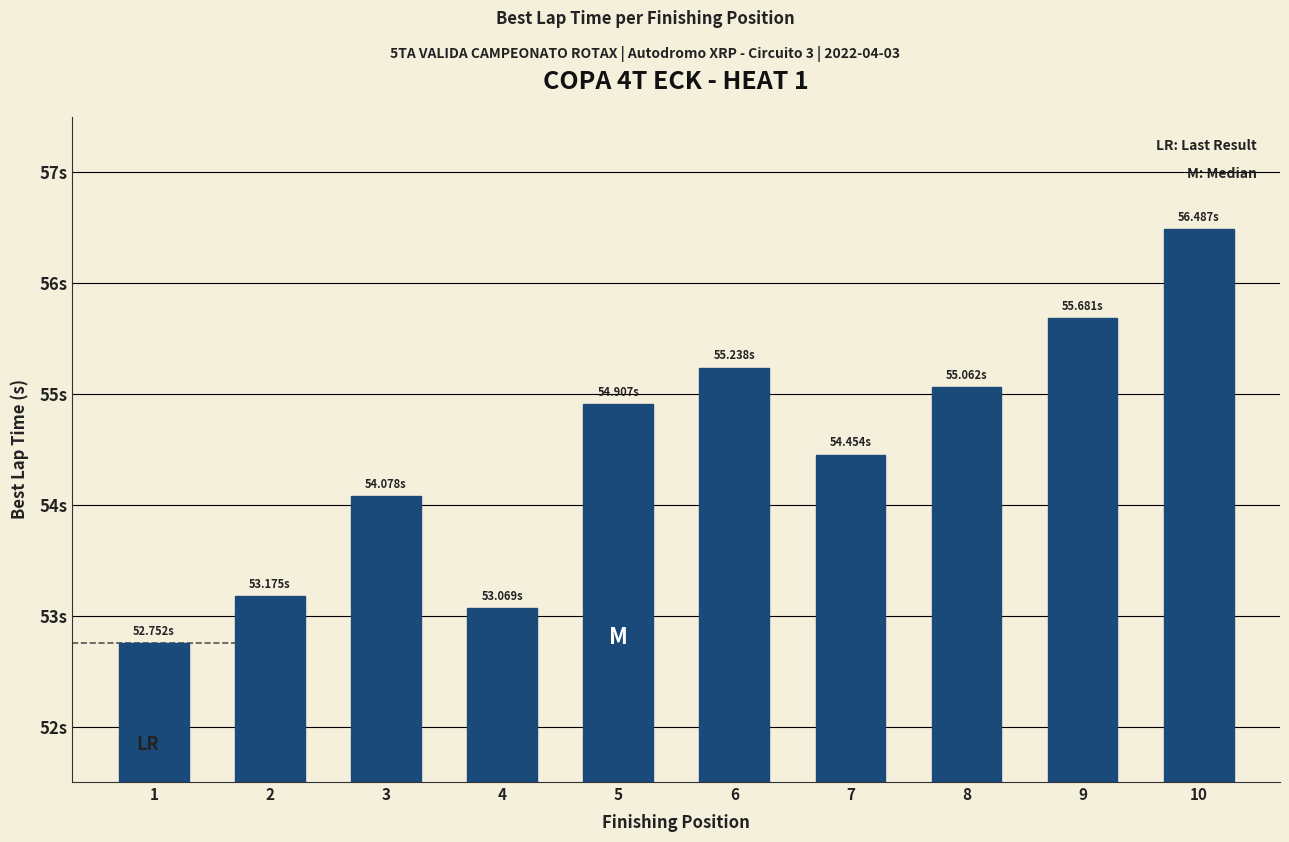

What is the ratio of the value at 4 to the value at 5?

1.0